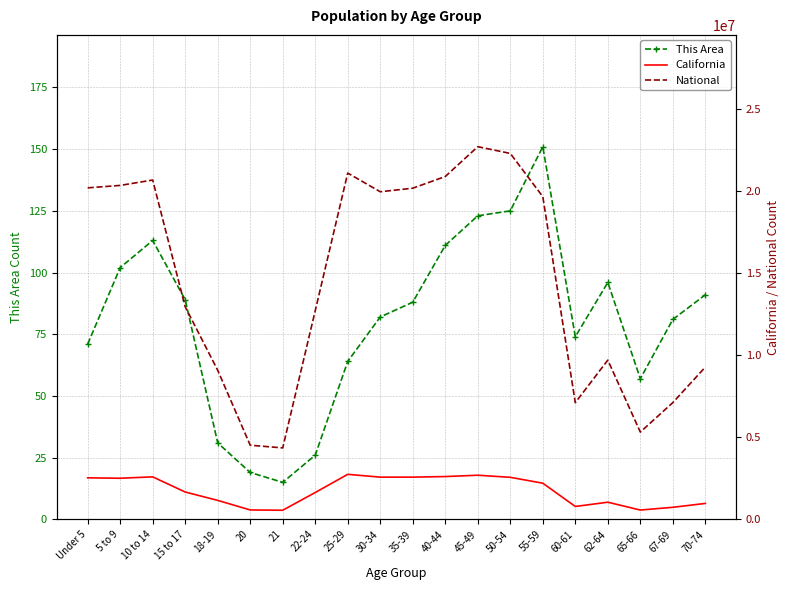

How many categories are shown in the chart?

20